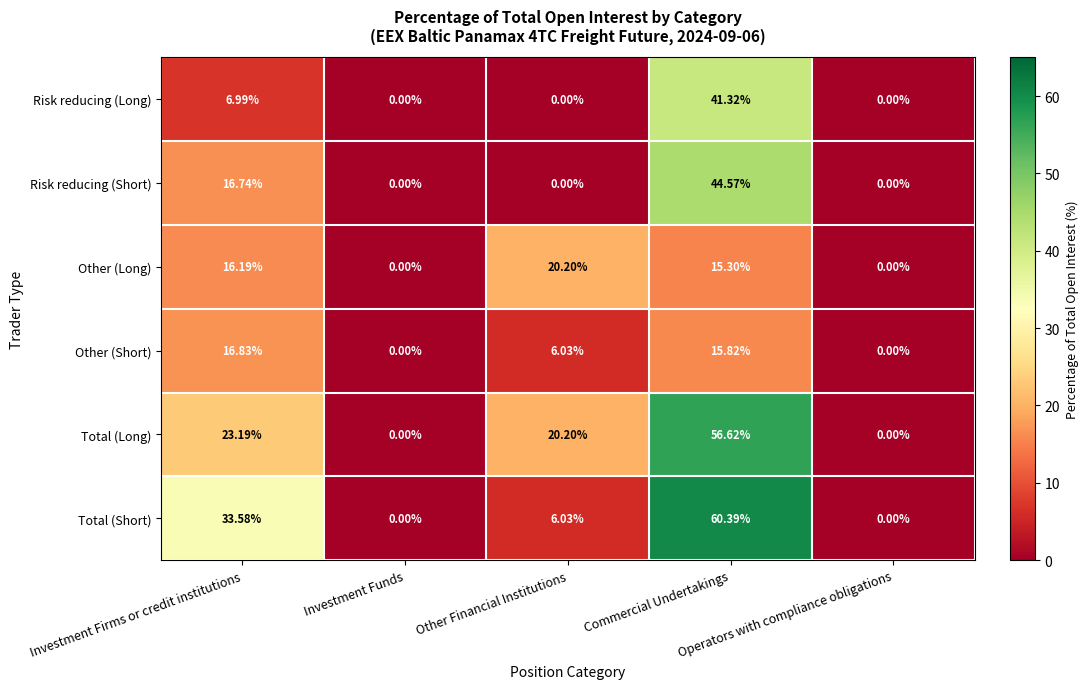

Which series has the largest total across all categories?

Total (Long)